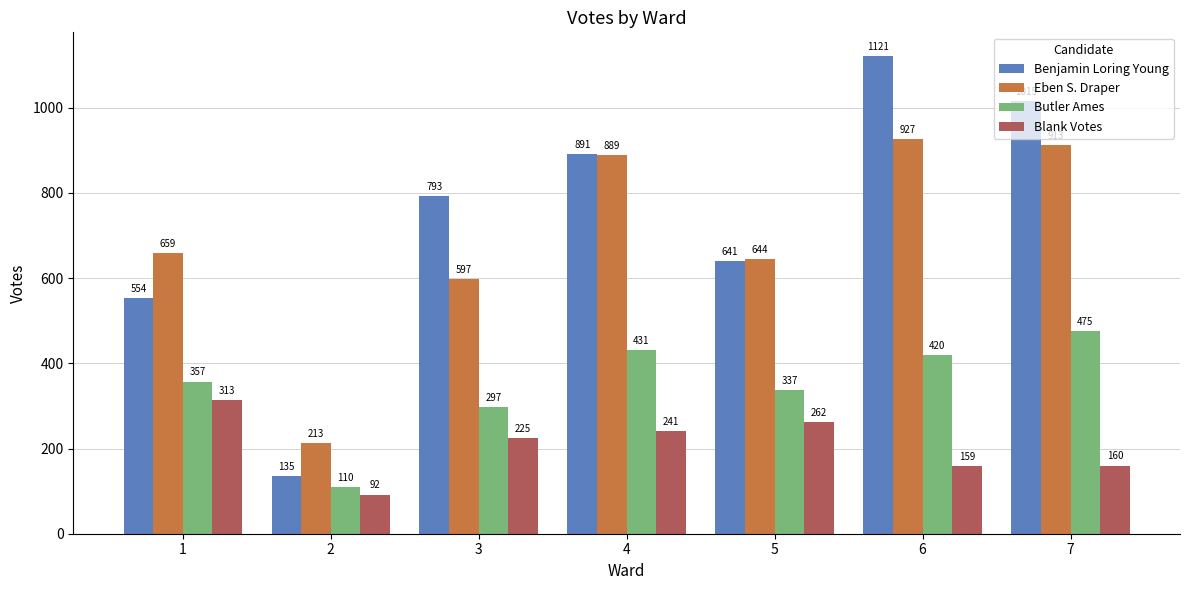

Are the bars horizontal?

No